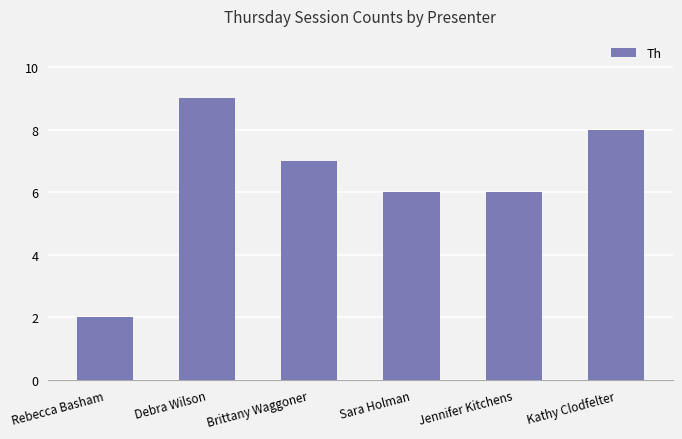

How many data points are less than 7?

3